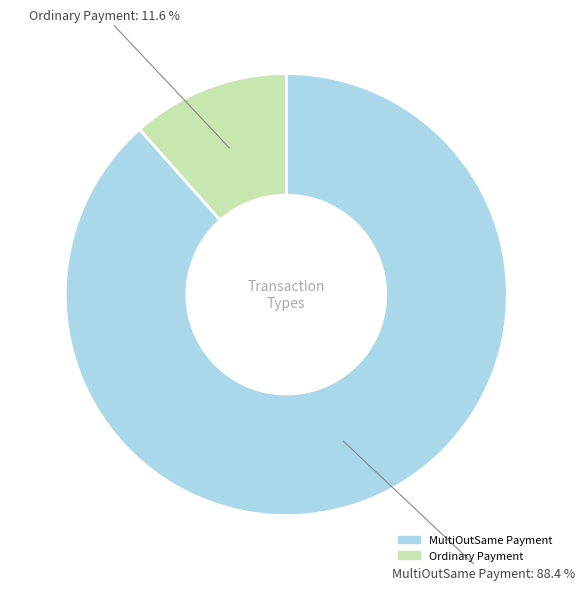

Which slice is the smallest?

Ordinary Payment